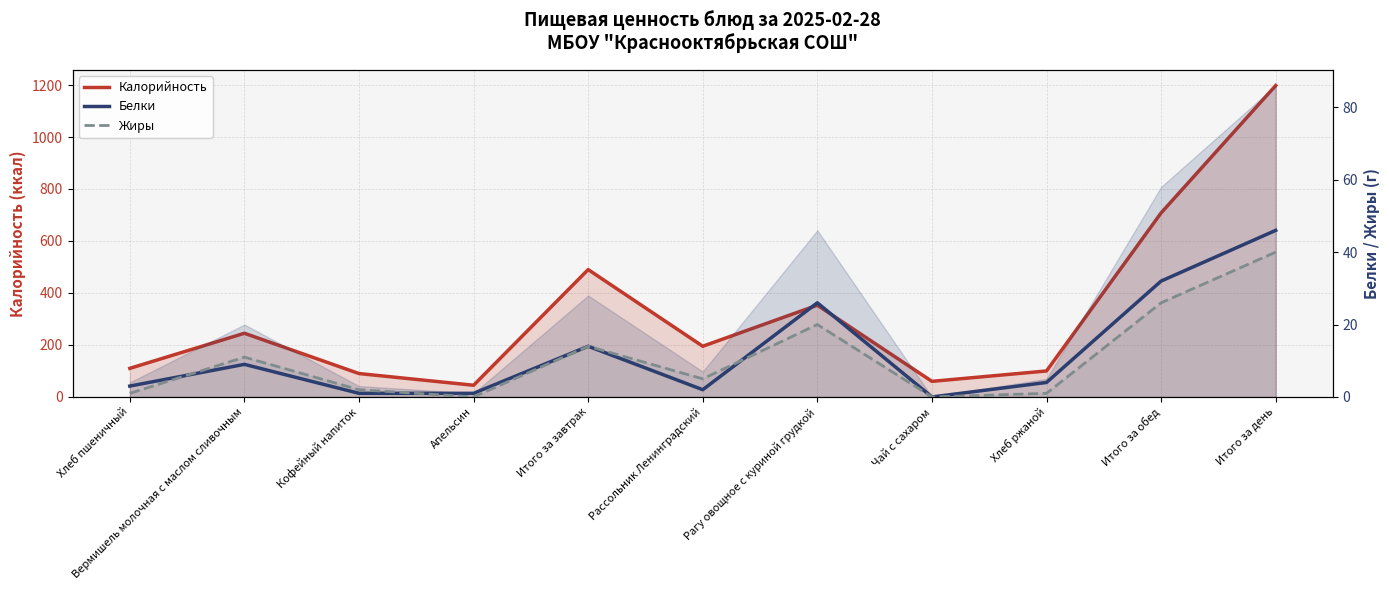

The value of Калорийность at Апельсин is 45. True or false?

True